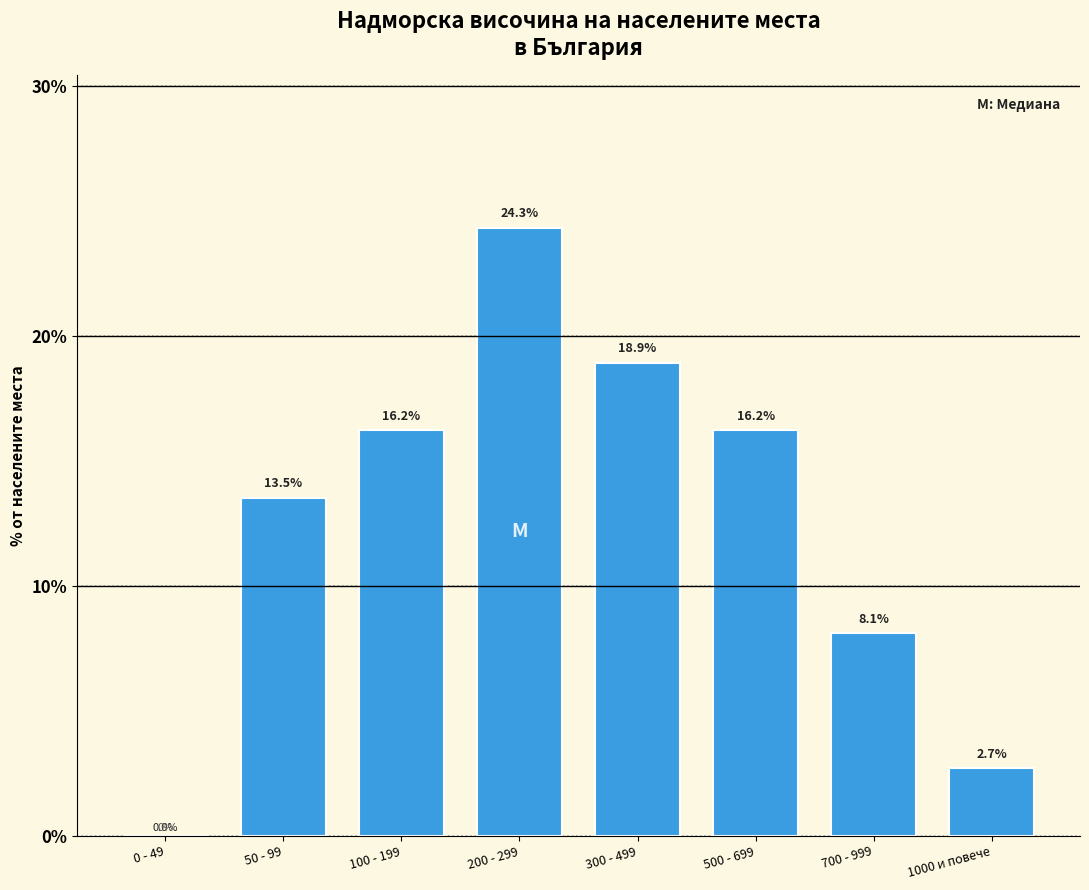

Reading right to left, transcribe all the data shown in this chart.

1000 и повече=2.7	700 - 999=8.1	500 - 699=16.2	300 - 499=18.9	200 - 299=24.3	100 - 199=16.2	50 - 99=13.5	0 - 49=0.0